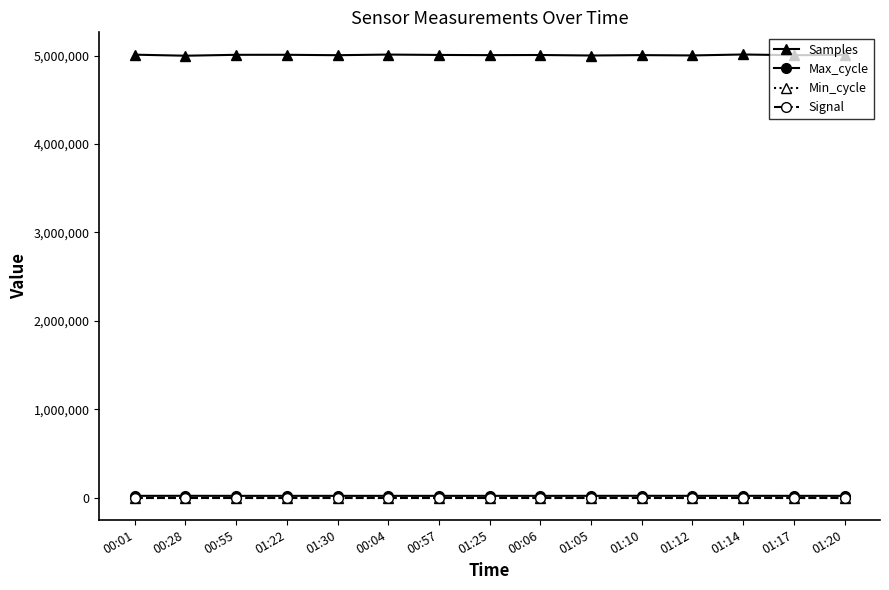

True or false: Min_cycle and Samples cross at least once.

False